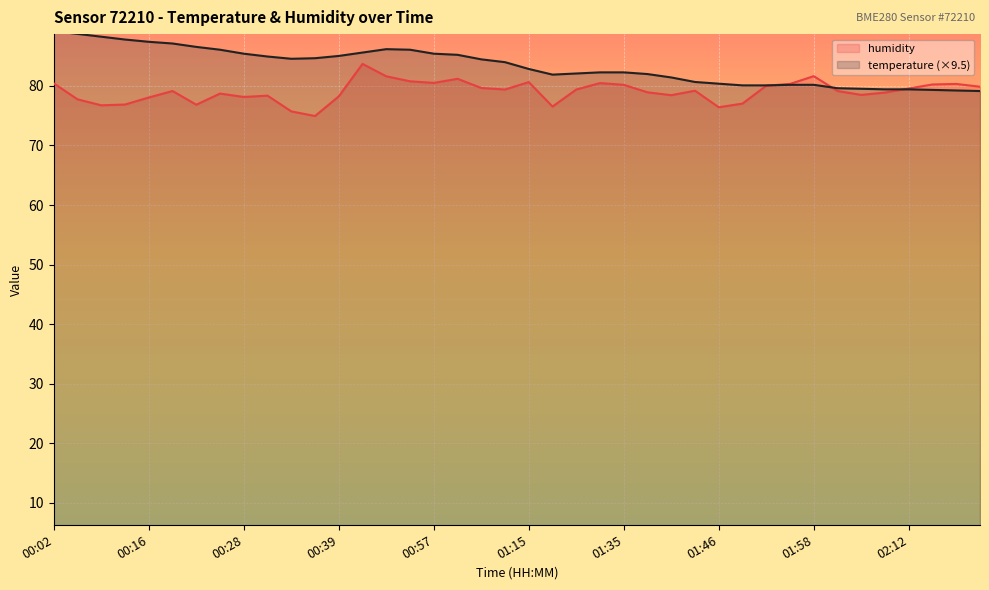

What is the greatest value displayed?

89.2